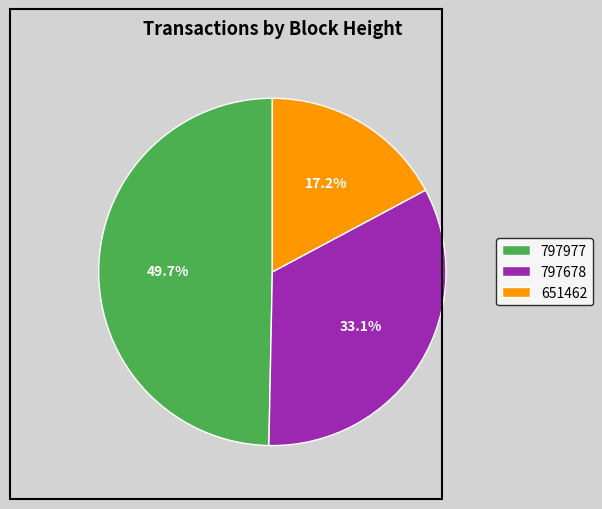

Does 651462 represent more than half of the total?

No